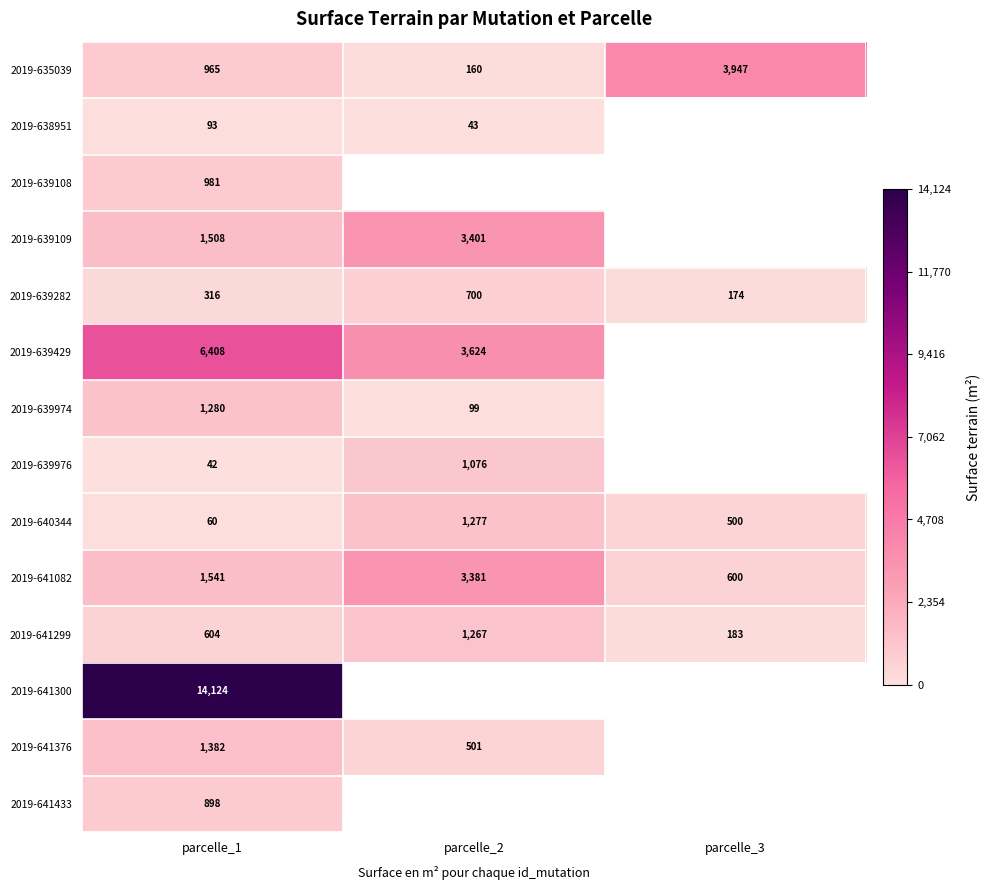

At how many categories does at least one series exceed 4858?

1